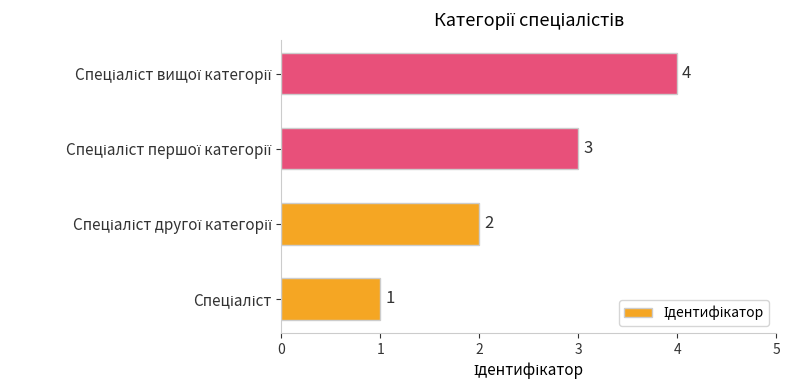

What is the difference between the second highest and second lowest values?

1